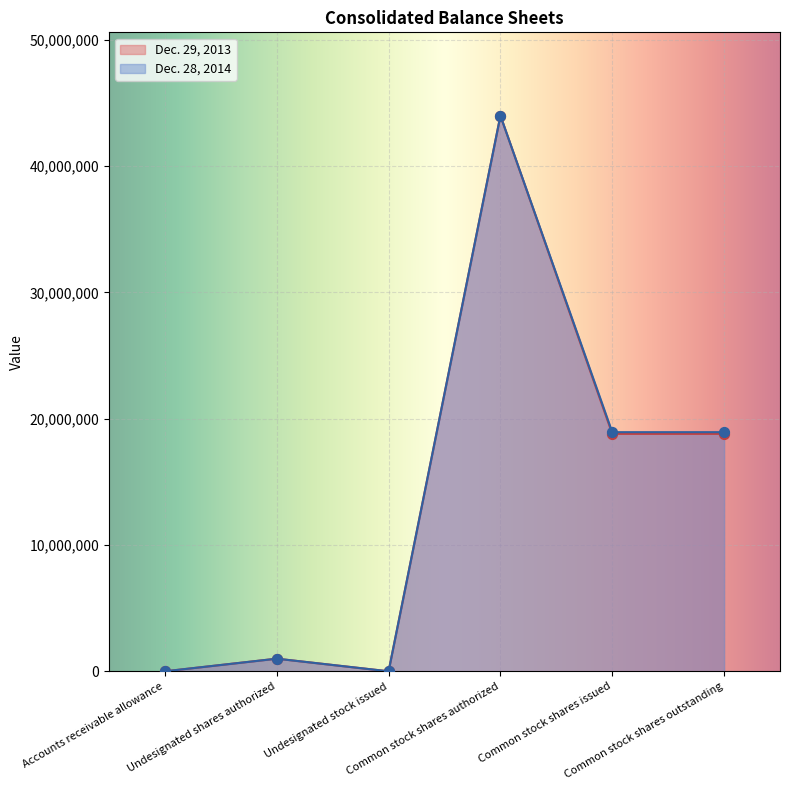

Which series reaches the minimum Y coordinate?

Dec. 28, 2014